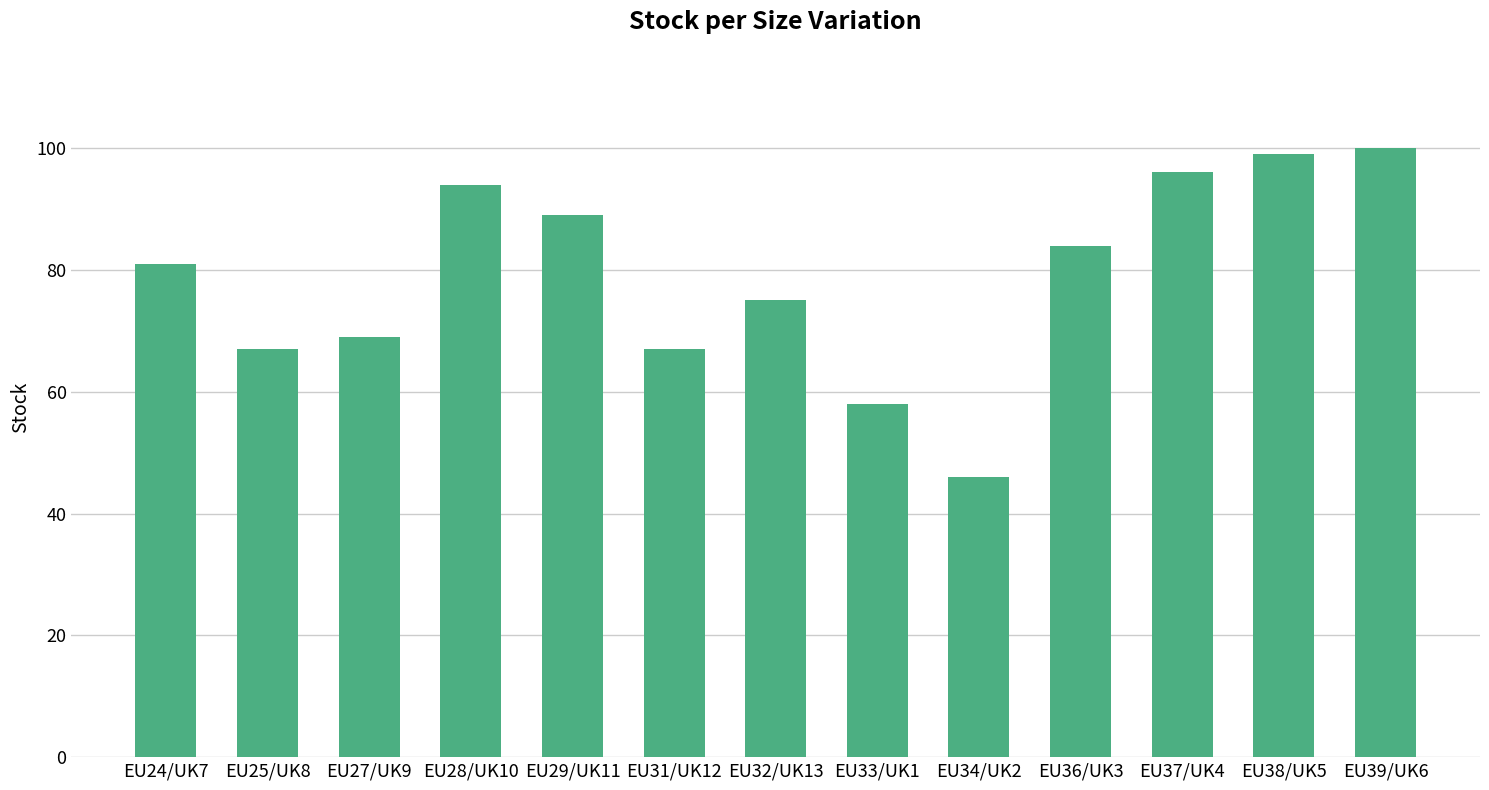

What is the maximum value shown in the chart?

100